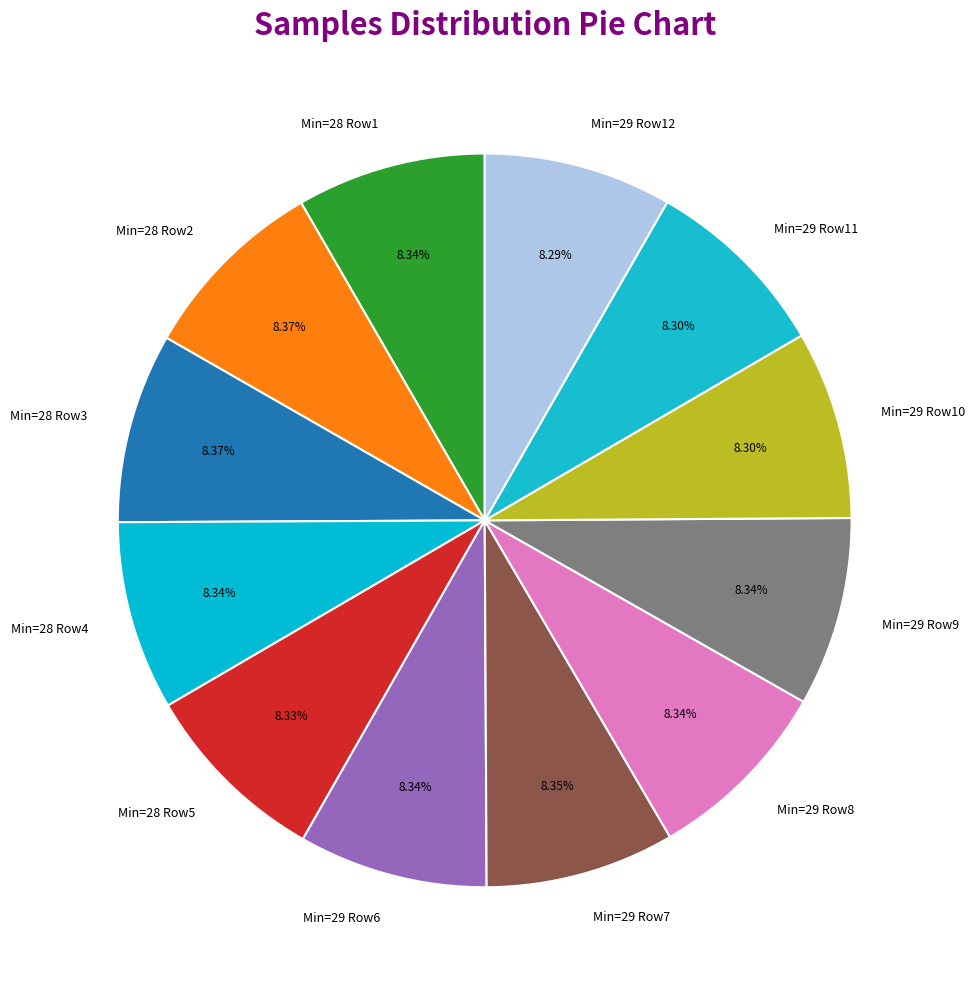

Is there a majority slice in this chart?

No